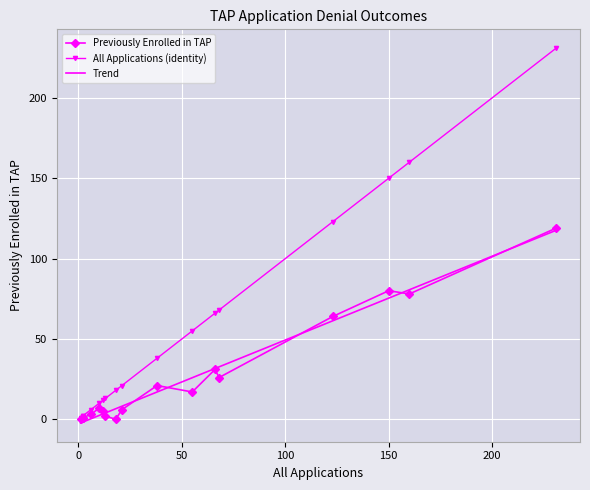

True or false: Previously Enrolled in TAP and All Applications (identity) cross at least once.

False